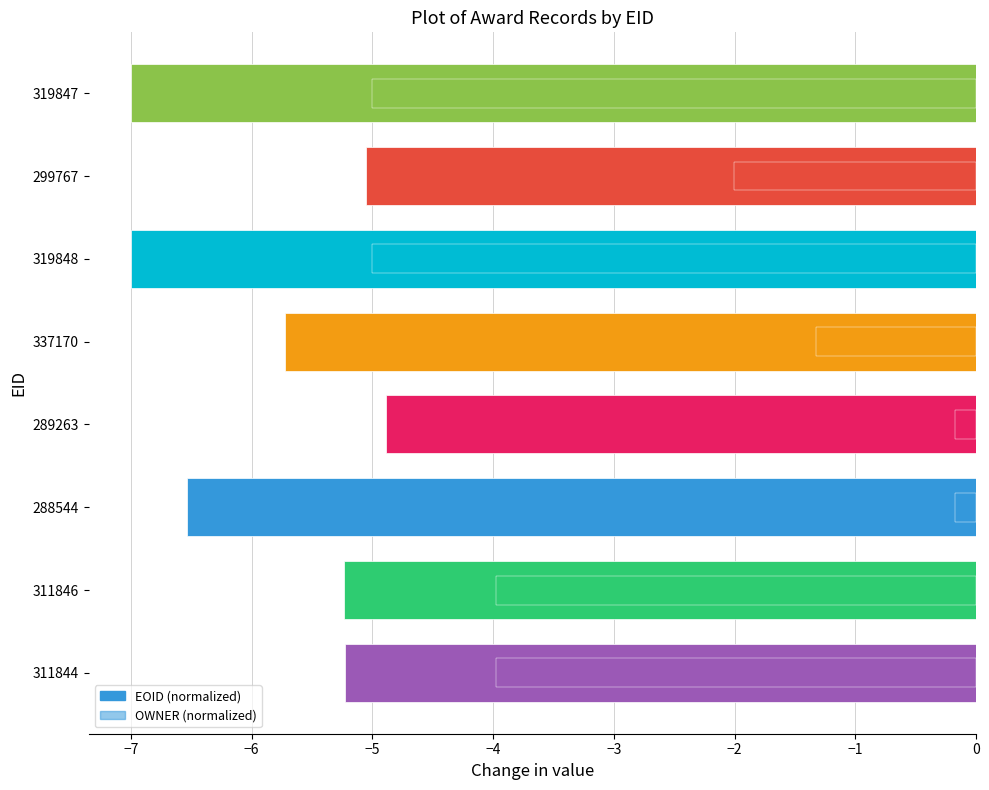

What is the value of the OWNER (normalized) bar at the 5th from the left?

-1.3